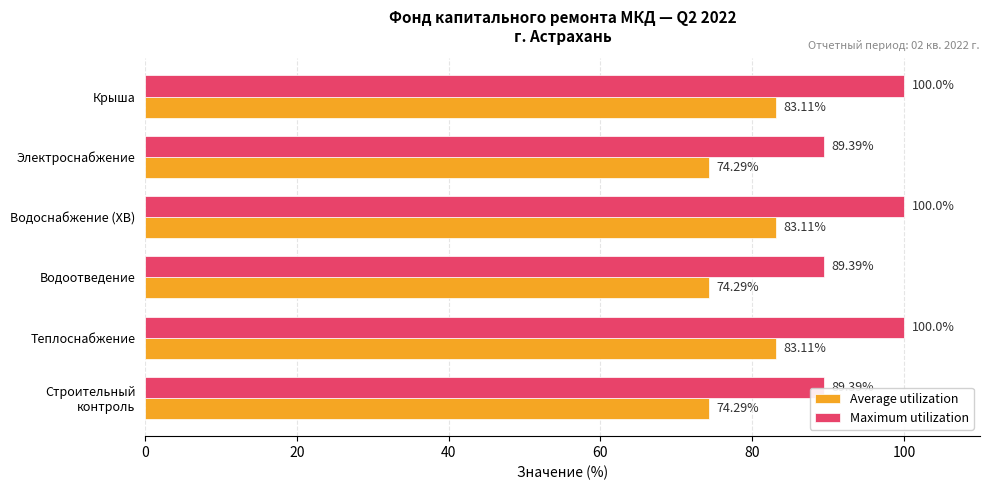

What is the difference between the maximum and minimum values in the Average utilization series?

8.8